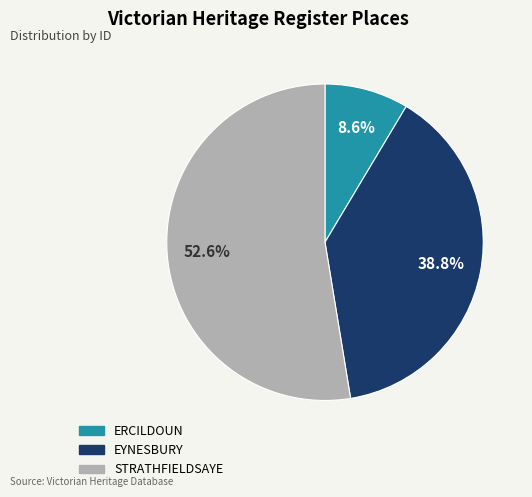

Approximately how many times larger is the value at EYNESBURY compared to ERCILDOUN?

4.5